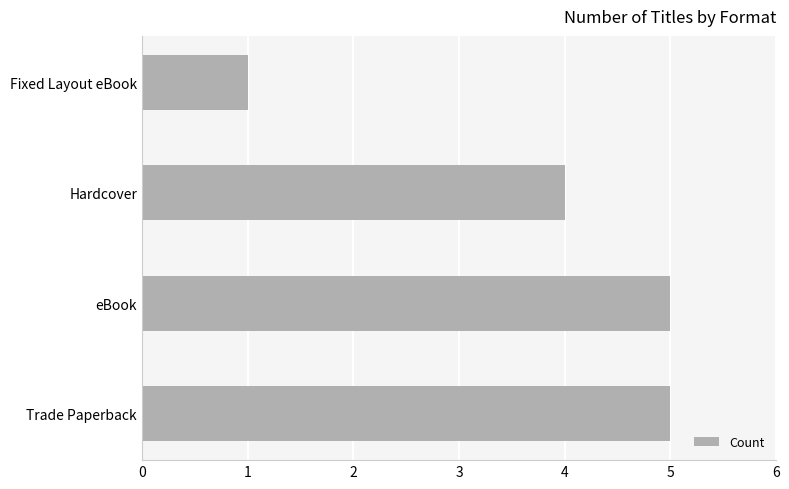

At which label is the value closest to 3?

Hardcover